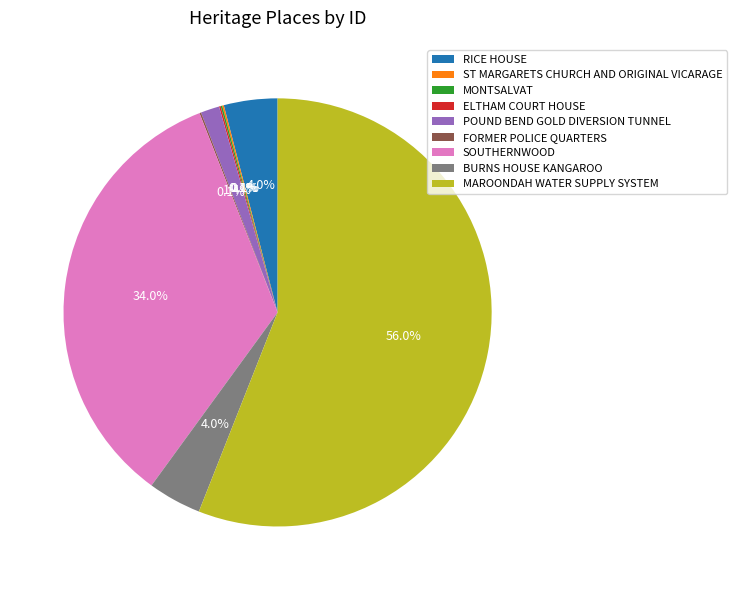

Approximately how many times larger is the value at RICE HOUSE compared to SOUTHERNWOOD?

0.1